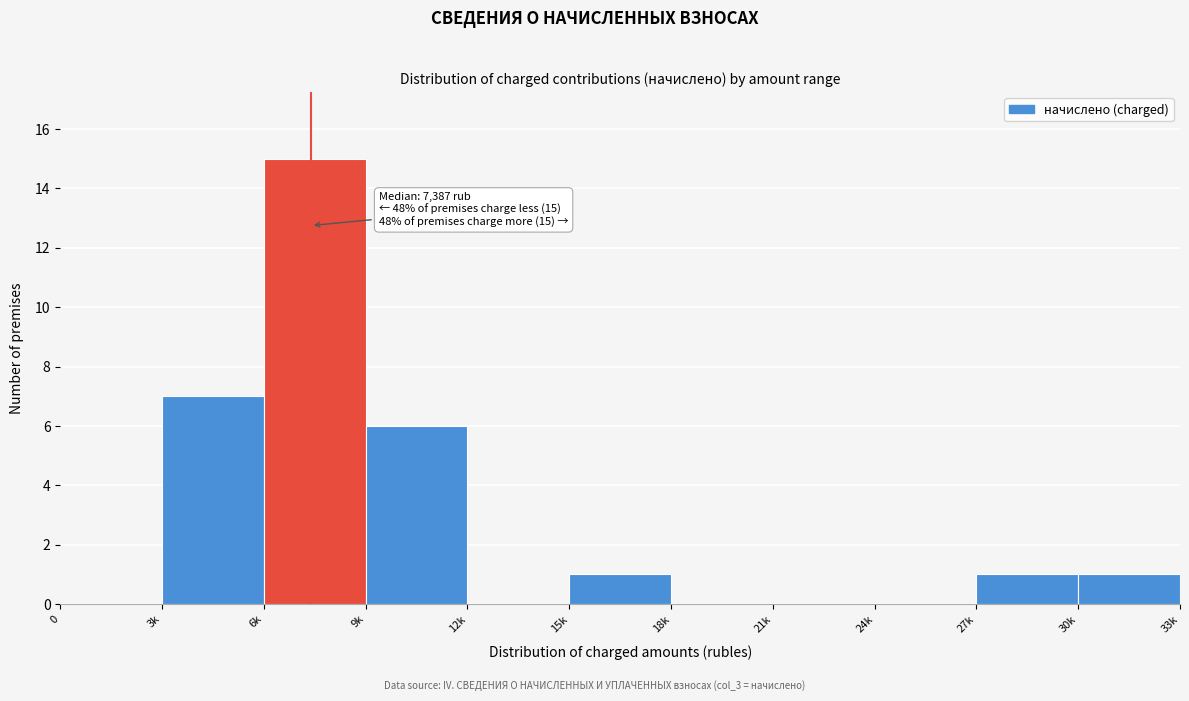

Reading left to right, extract all data points from this chart.

0=0	3k=7	6k=15	9k=6	12k=0	15k=1	18k=0	21k=0	24k=0	27k=1	30k=1